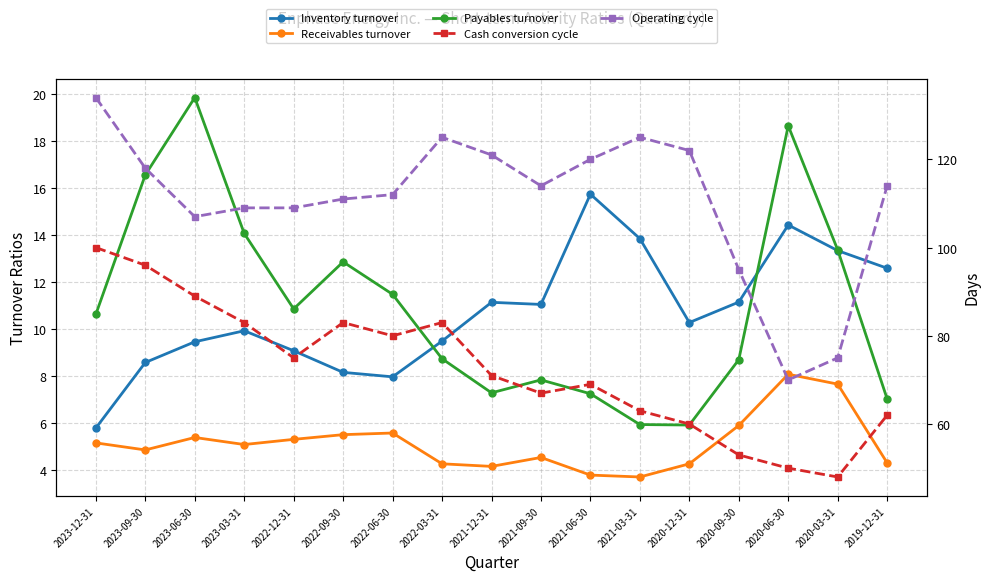

Between 2023-12-31 and 2022-06-30, which series saw the biggest shift?

Operating cycle